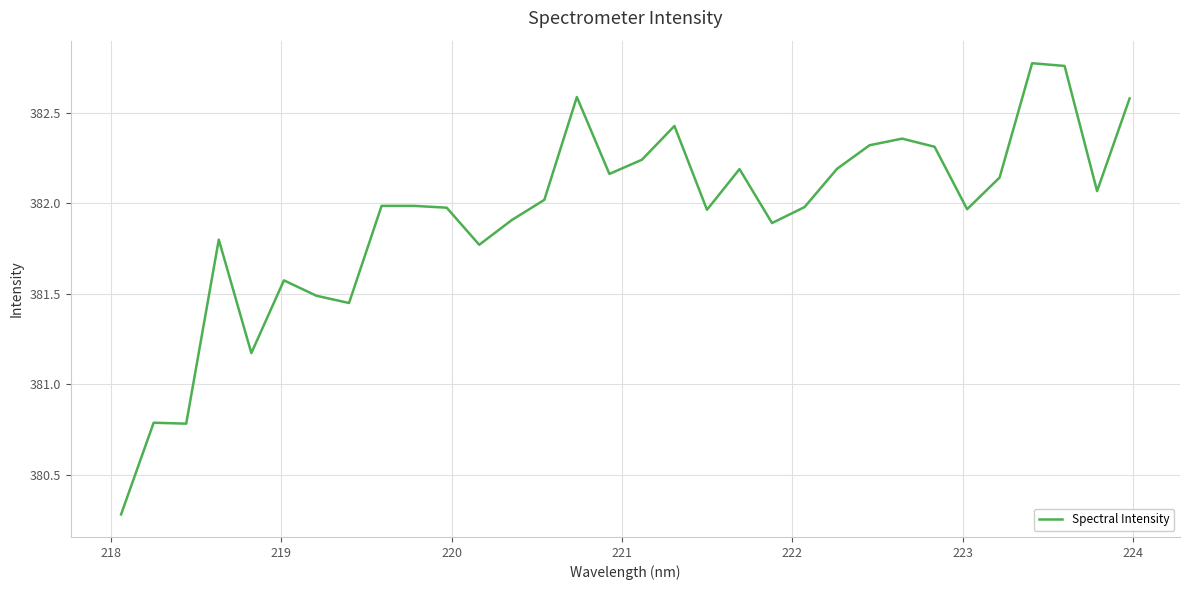

What is the smallest value displayed?

380.3